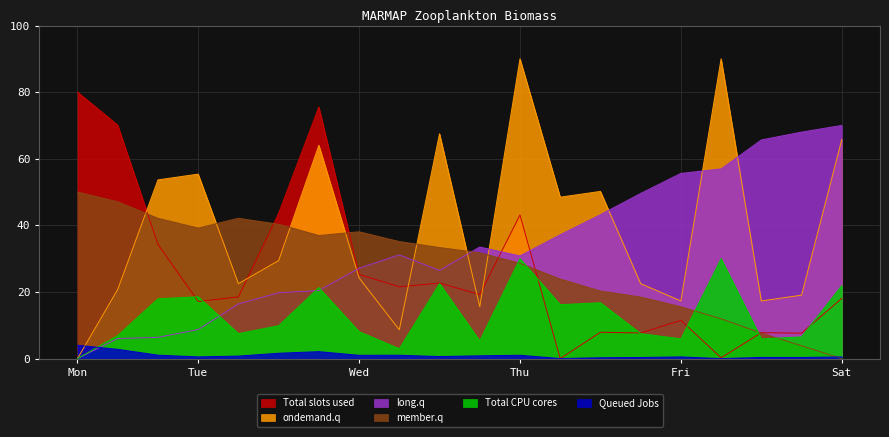

Where do long.q and member.q first cross each other?

10 and 11